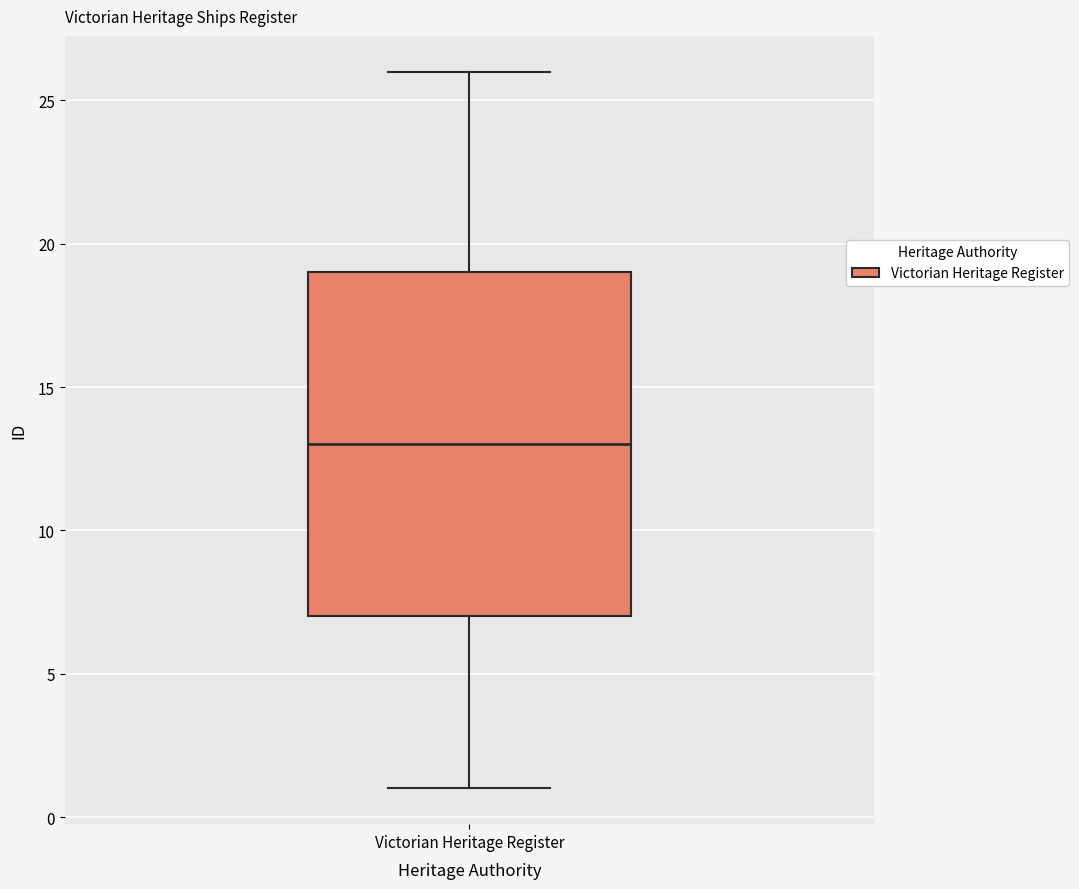

Where does the median line of the box for Victorian Heritage Register sit on the y-axis? The values are not printed on the chart, so give them approximately, as read against the axis.

13